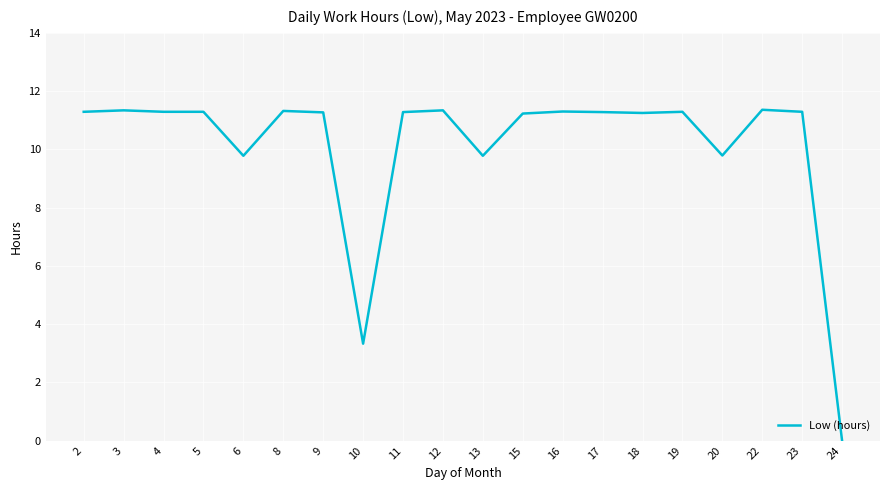

The value at 2 is 6.6. True or false?

False